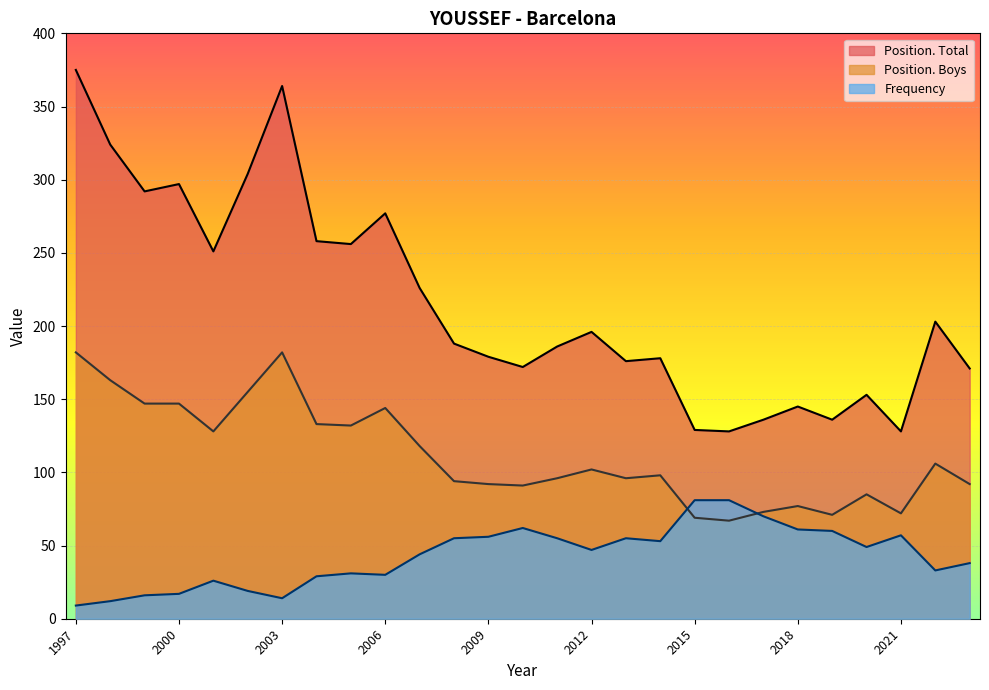

What are all the series names shown in the legend?

Position. Total, Position. Boys, Frequency